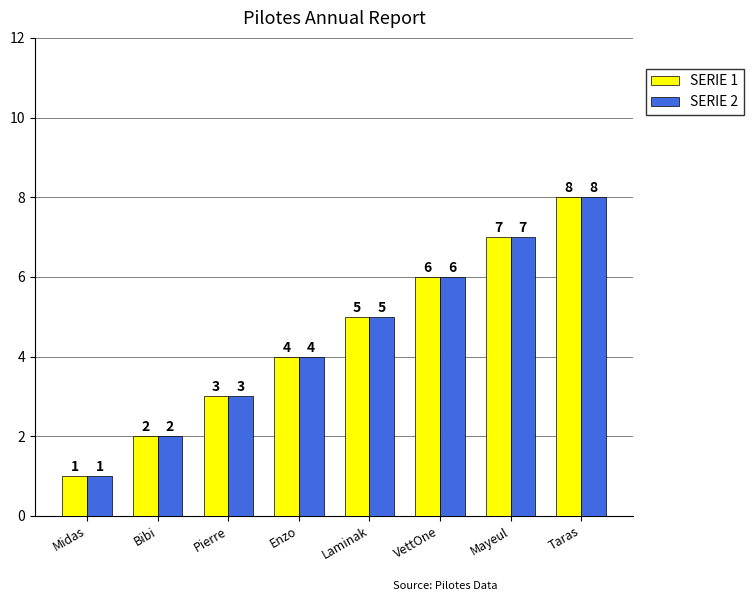

How many bars are there in total?

16